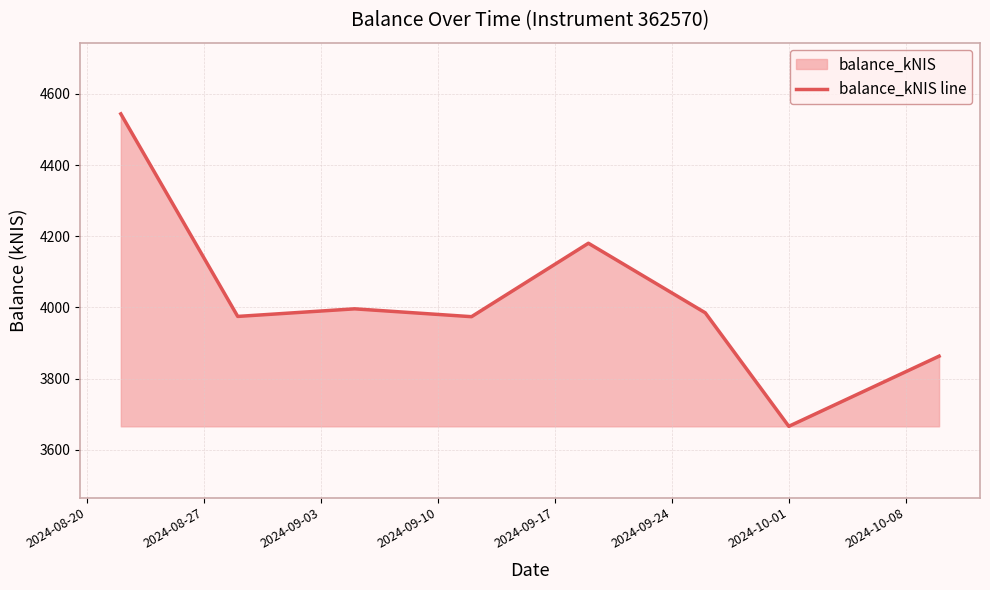

What is the approximate value at 2024-10-01?

3666.1